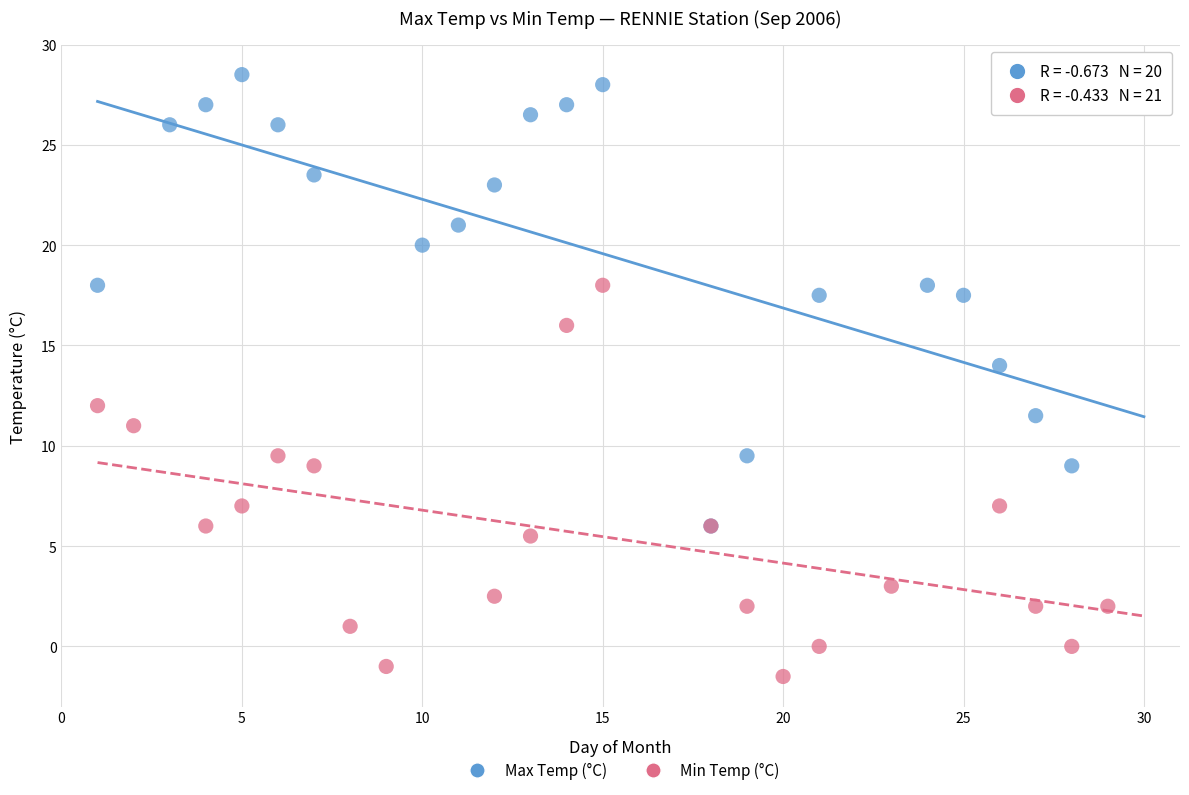

Which series has the widest spread of Y values?

Max Temp (°C)